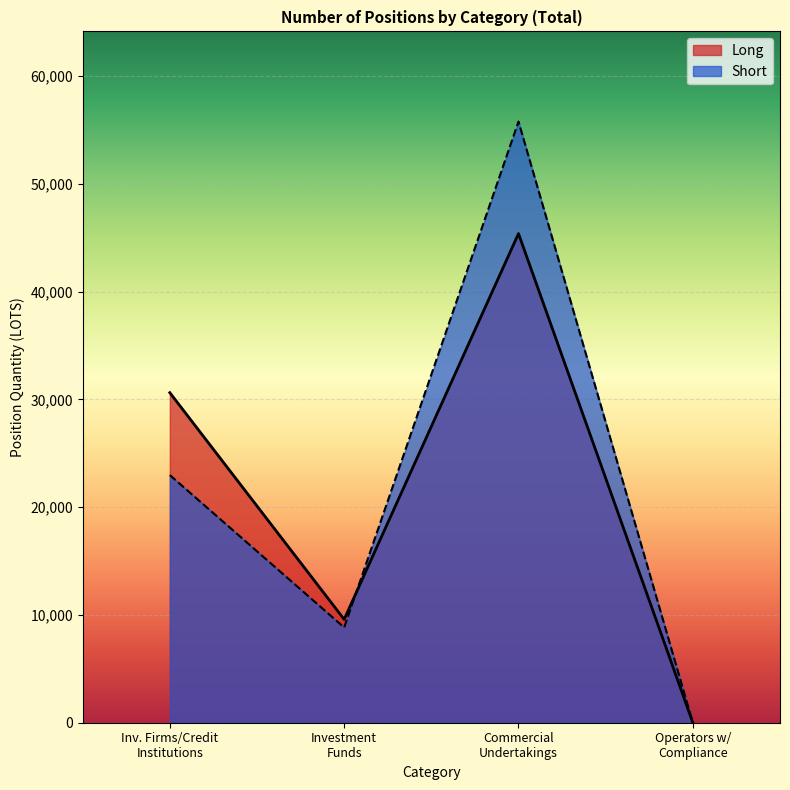

How many data points in Short are above 22984?

2